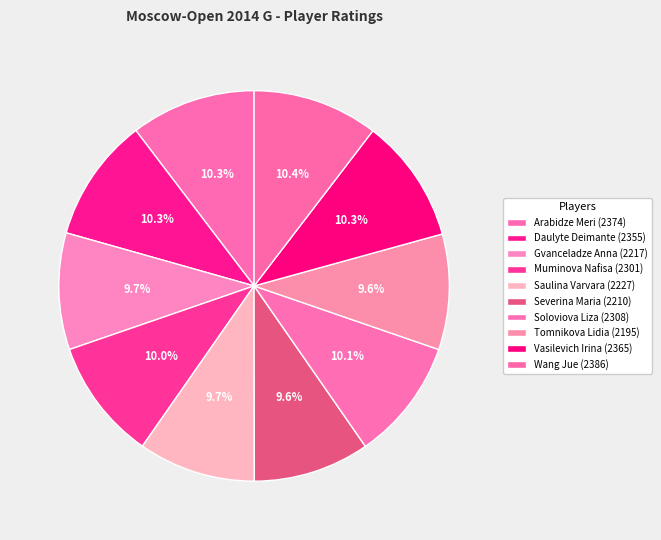

Count the number of slices in the pie.

10